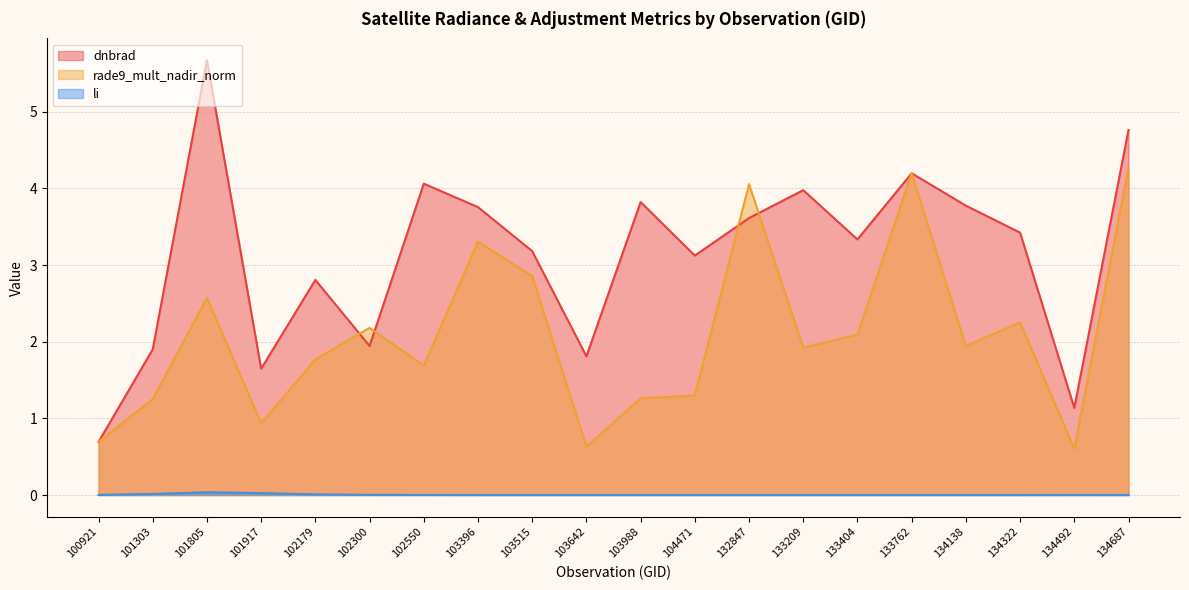

Which label corresponds to the largest value in the chart?

101805